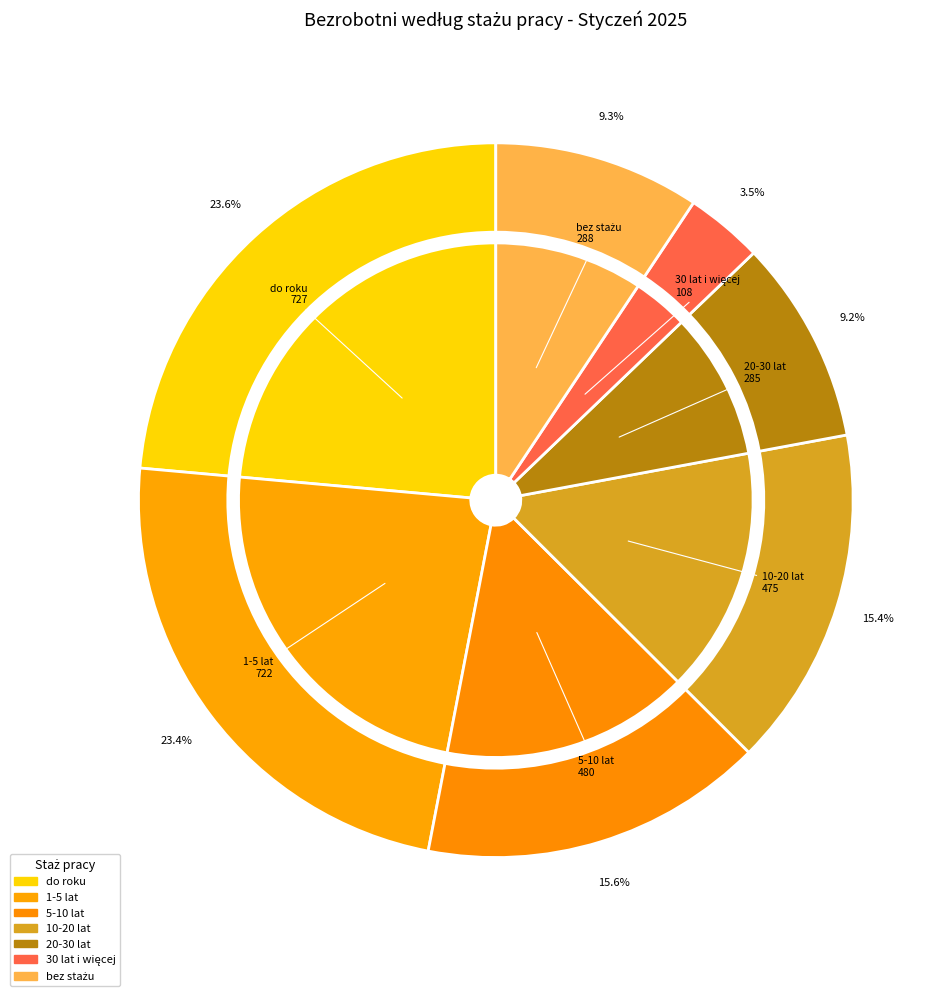

Between 20-30 lat and 1-5 lat, which is larger?

1-5 lat